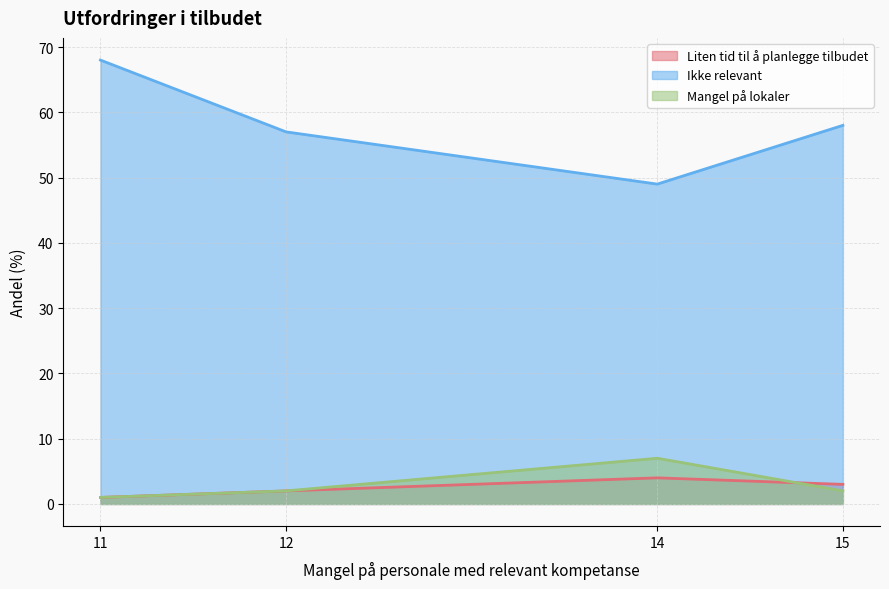

How many lines are shown in the chart?

3